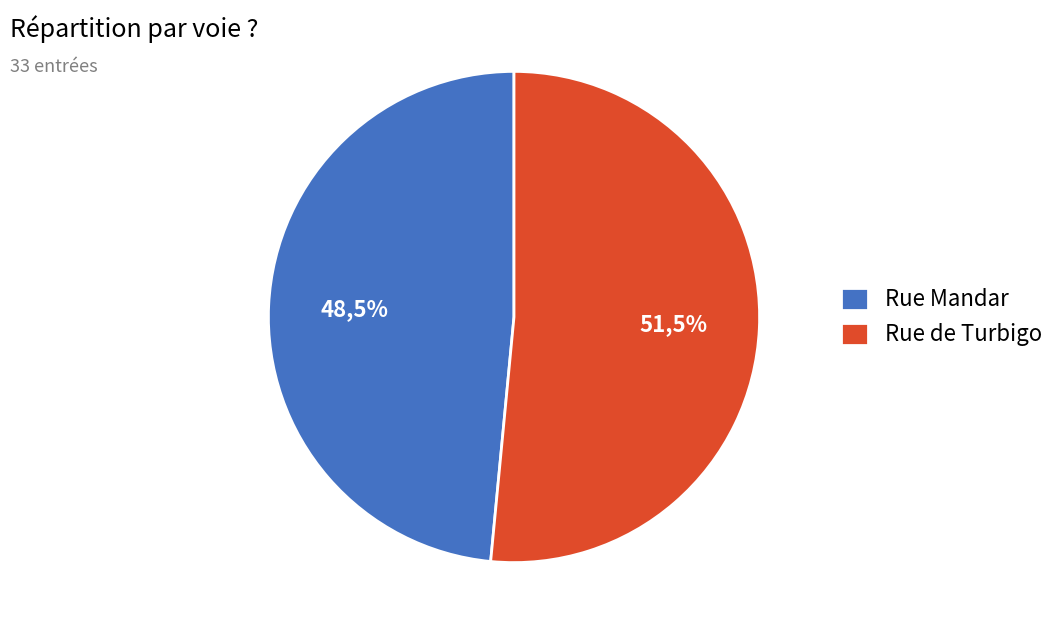

Which slice is the largest?

Rue de Turbigo